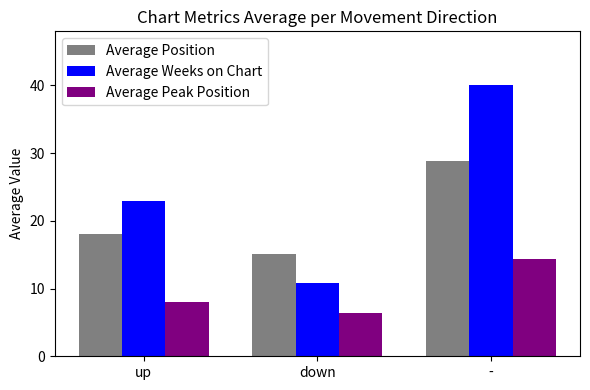

Rank the categories by Average Weeks on Chart value from highest to lowest.

-, up, down